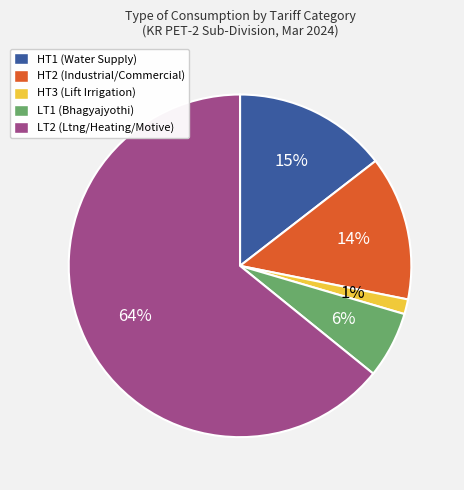

Which category accounts for the majority?

LT2 (Ltng/Heating/Motive)